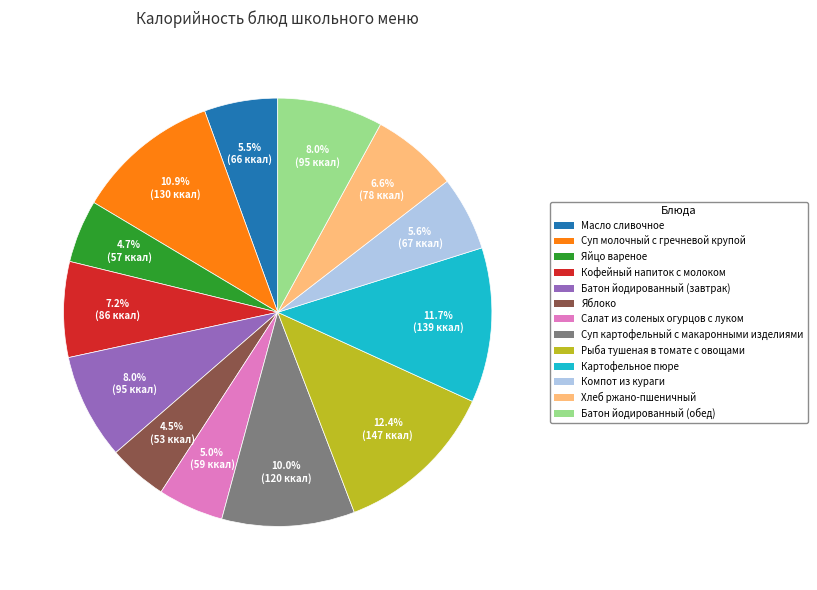

How many segments does this pie chart have?

13